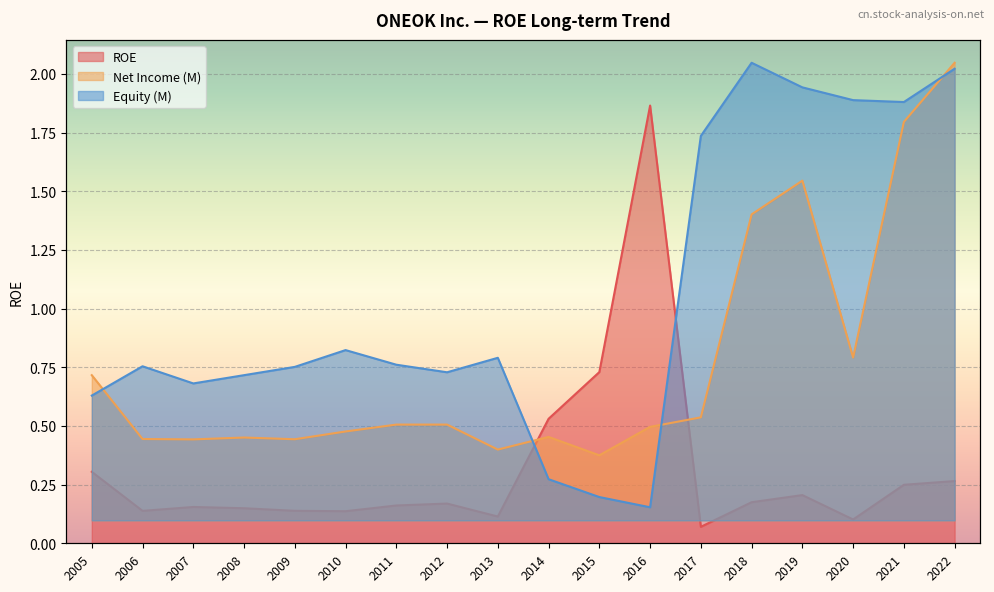

The value of ROE at 2012 is 0.0. True or false?

False